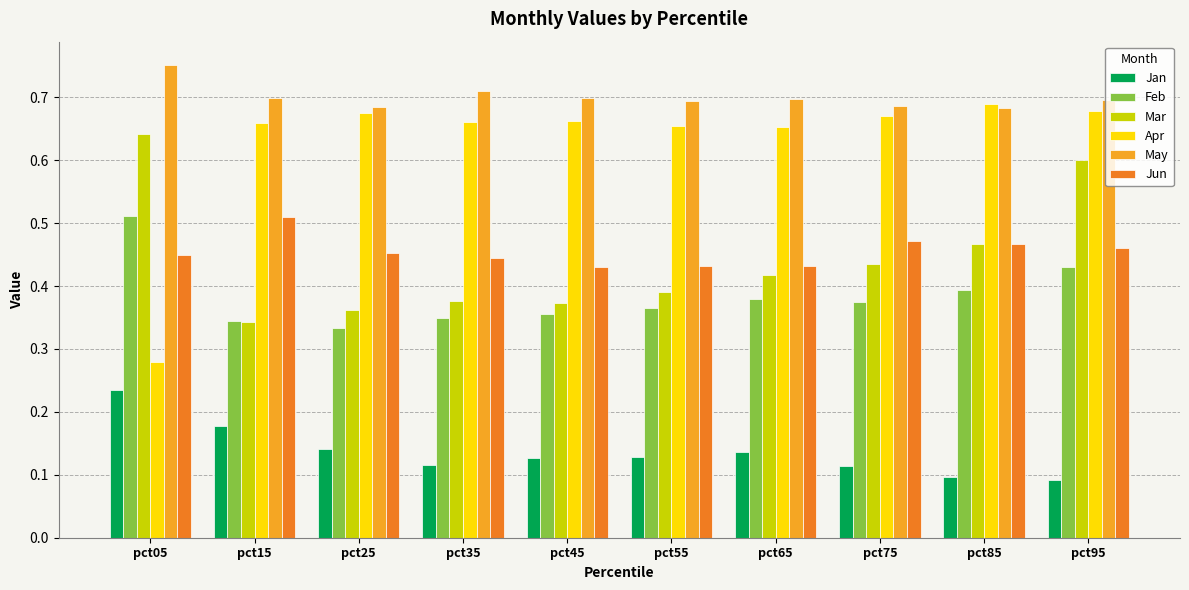

Which series has the largest range (max minus min)?

Apr